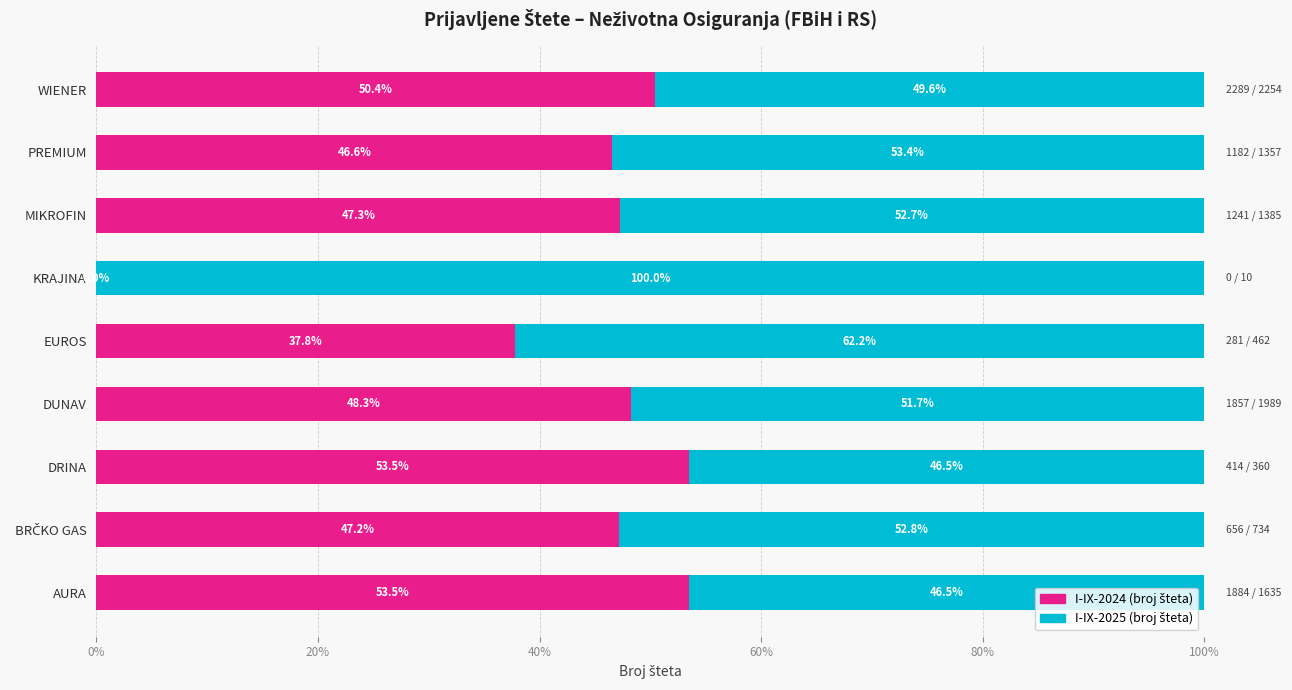

What is the total value across all series at DRINA?

100.0